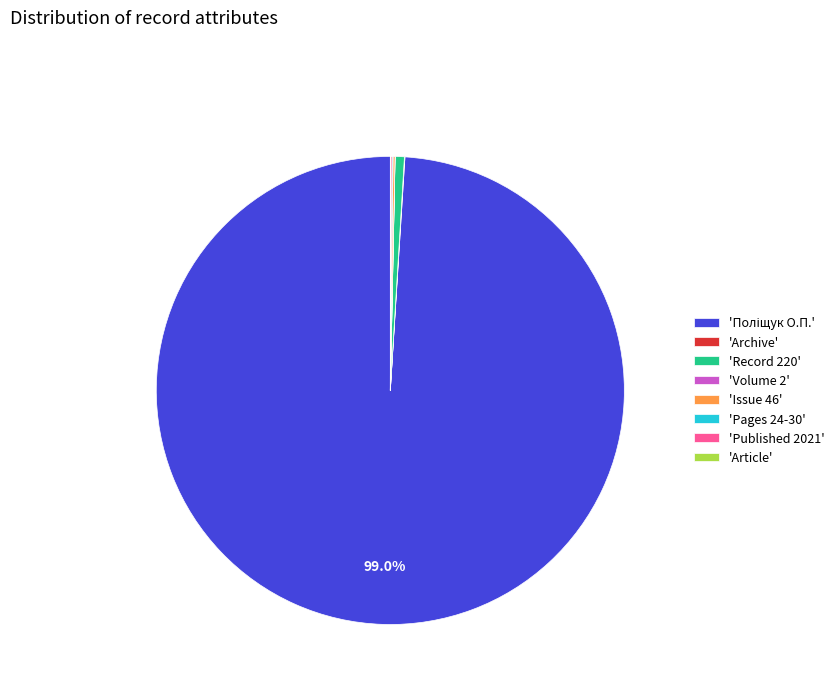

Is there any slice that represents more than half of the pie?

Yes